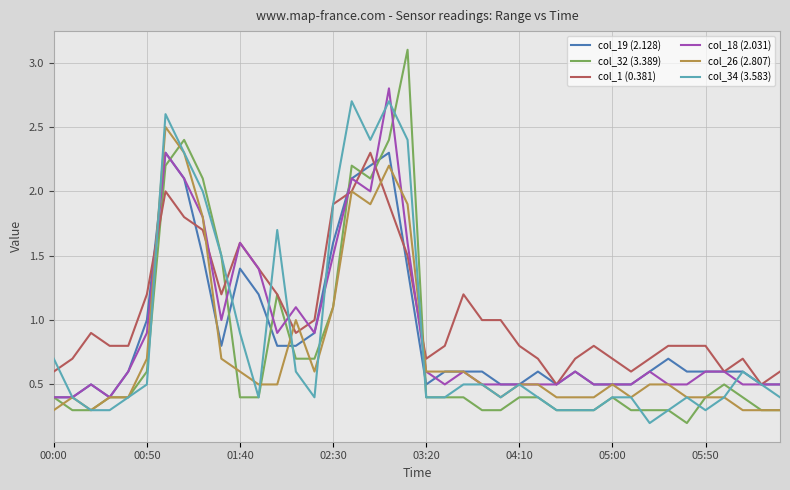

Which series ends up on top after the final intersection of col_32 (3.389) and col_1 (0.381)?

col_1 (0.381)